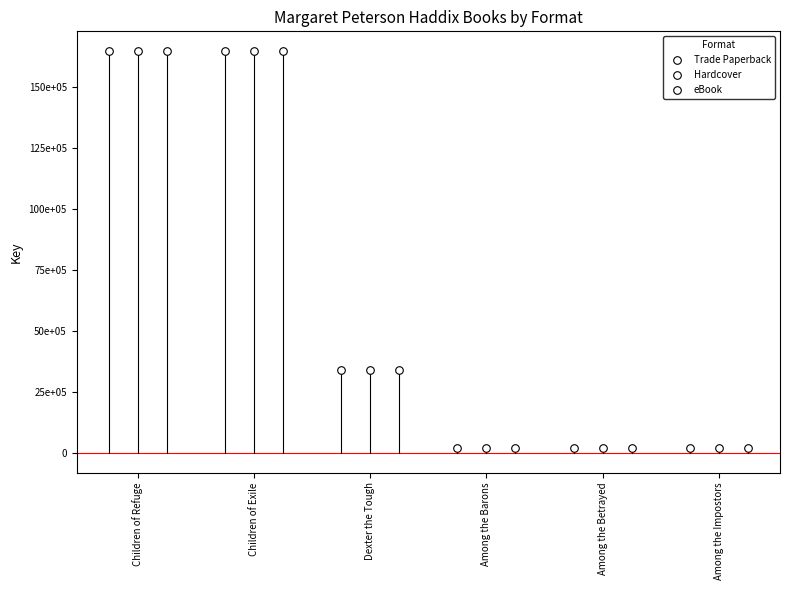

Which series has the largest Y range (max minus min)?

Trade Paperback